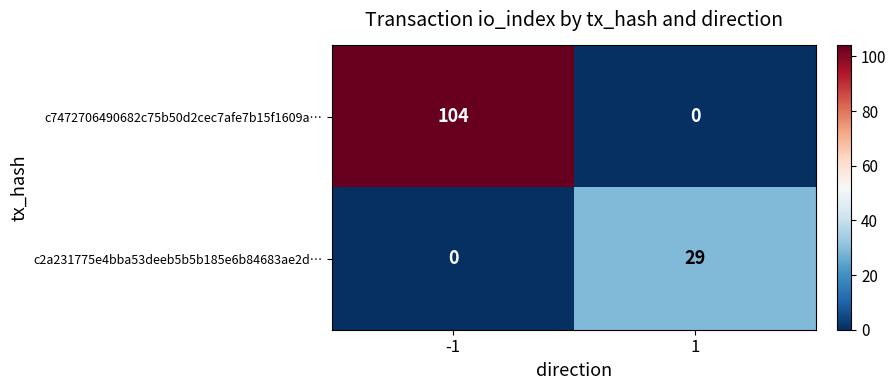

What is the difference between the maximum and minimum values in the c2a231775e4bba53deeb5b5b185e6b84683ae2d… series?

29